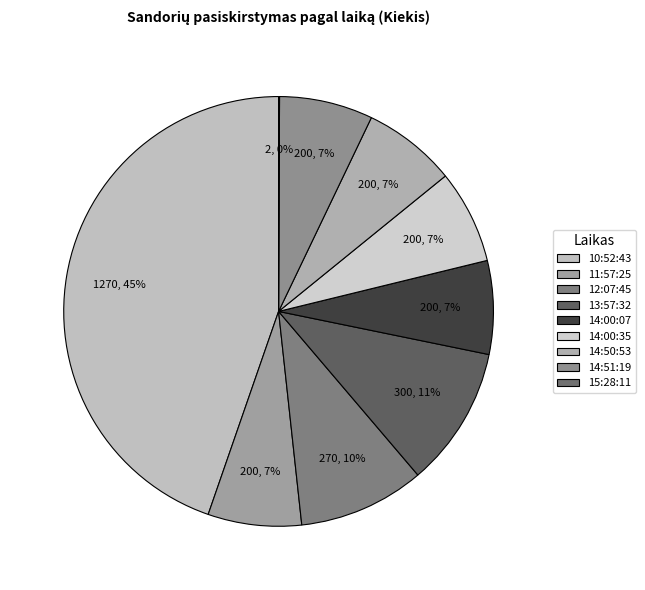

What is the ratio of the value at 11:57:25 to the value at 14:51:19?

1.0